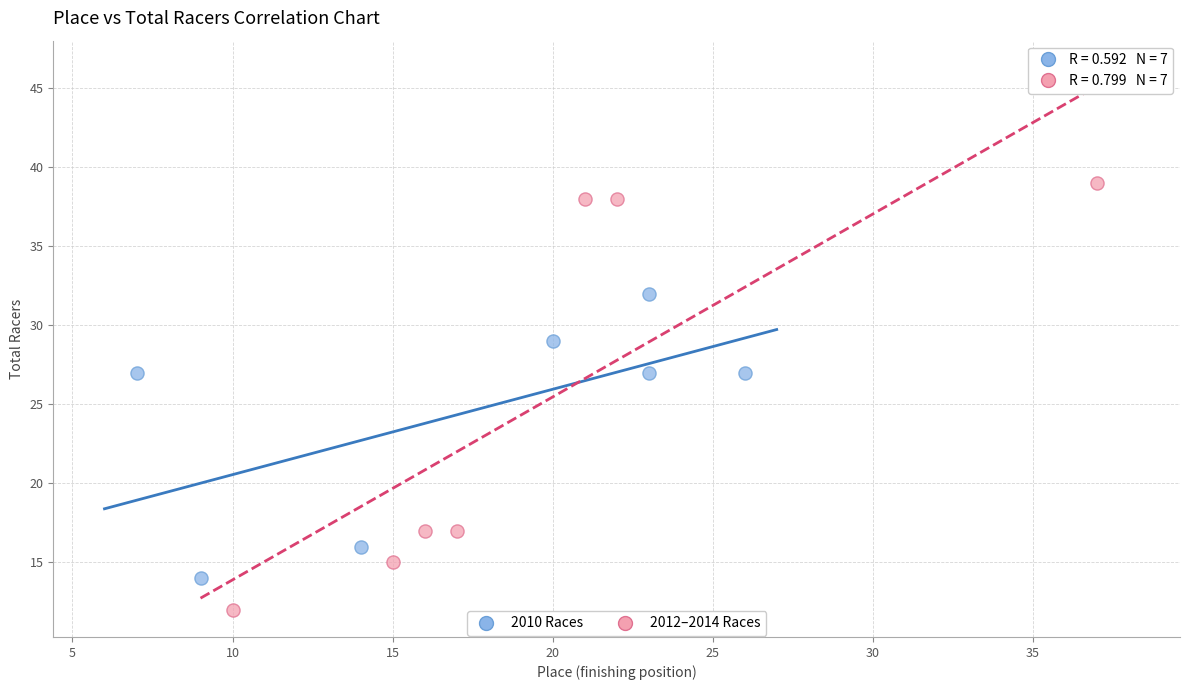

Which series has the widest spread of Y values?

2012–2014 Races